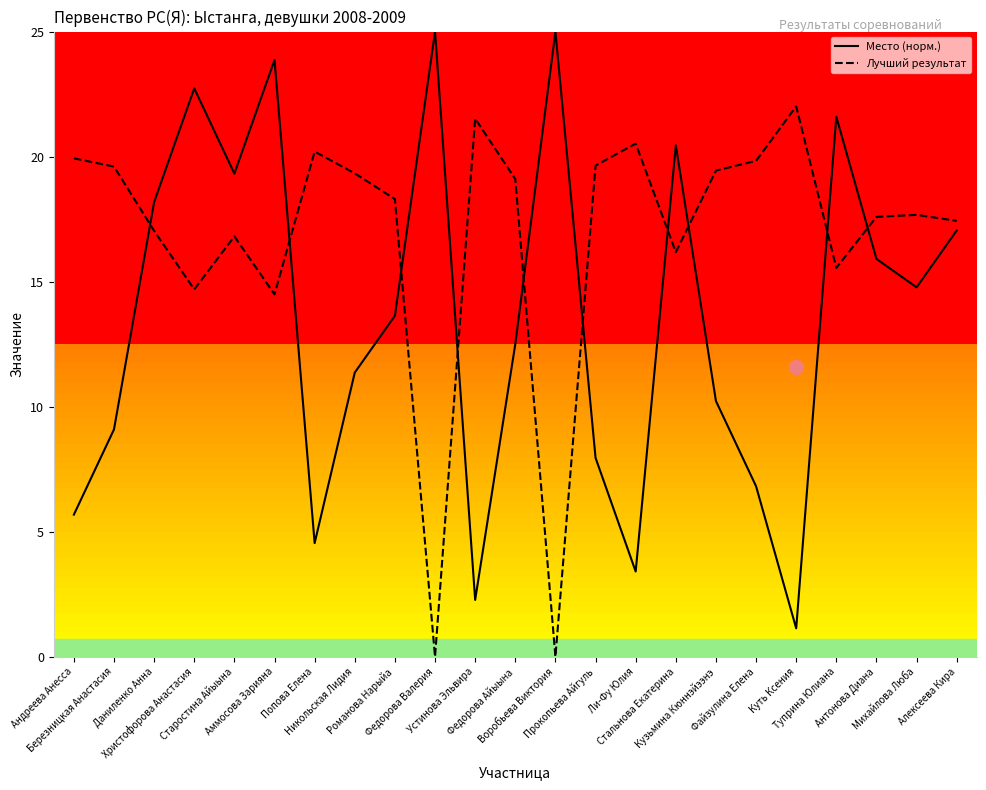

What is the lowest value of the Место (норм.) series?

1.1